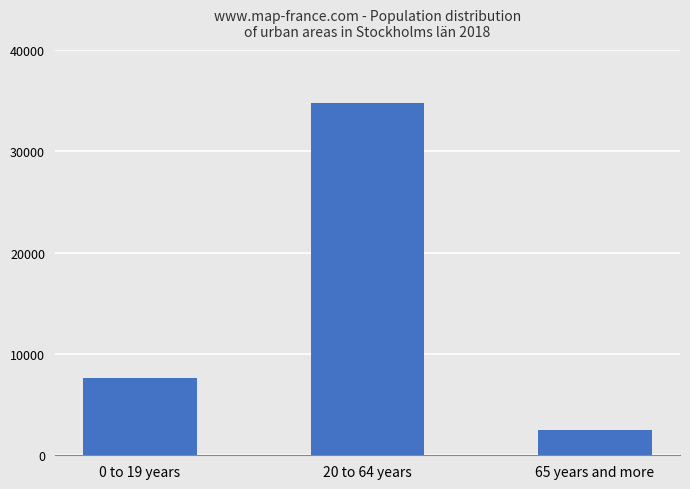

Reading left to right, extract all data points from this chart.

7657	34818	2501